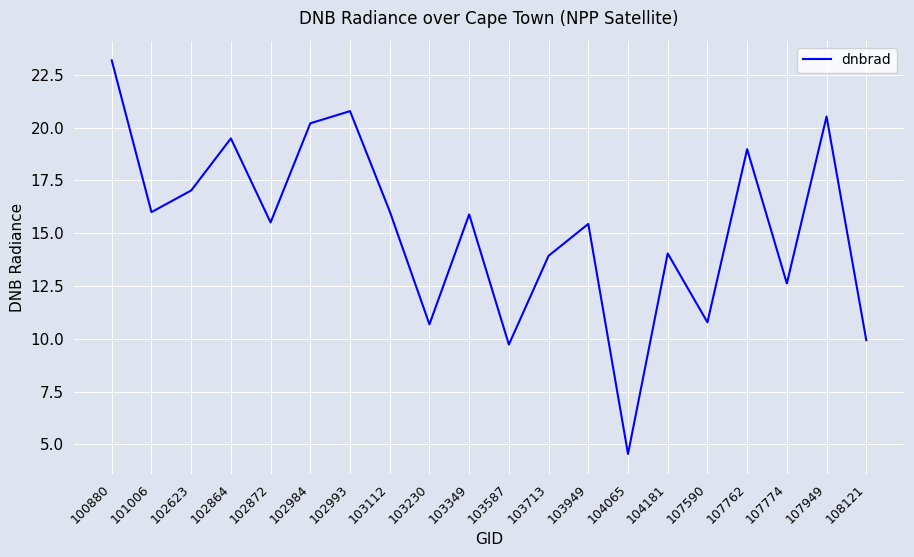

Is this an area chart (filled region under the line)?

No